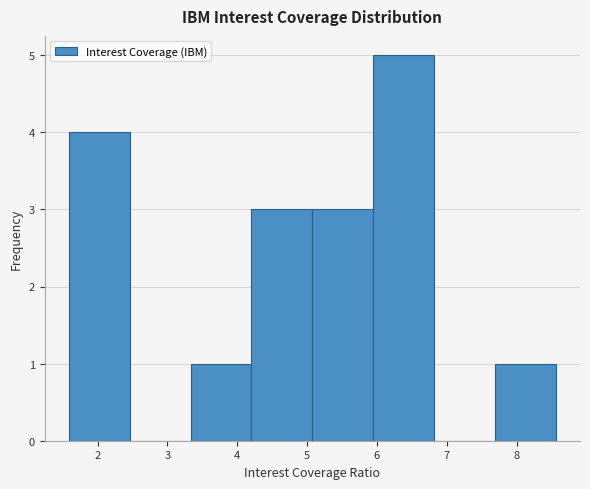

Reading left to right, list every bar in this chart as the range it spans on the x-axis followed by its height. Neither the bar edges nor the heights are printed on the chart, so give them approximately, as read against the axes.

1.6 to 2.5: 4
2.5 to 3.3: 0
3.3 to 4.2: 1
4.2 to 5.1: 3
5.1 to 5.9: 3
5.9 to 6.8: 5
6.8 to 7.7: 0
7.7 to 8.6: 1